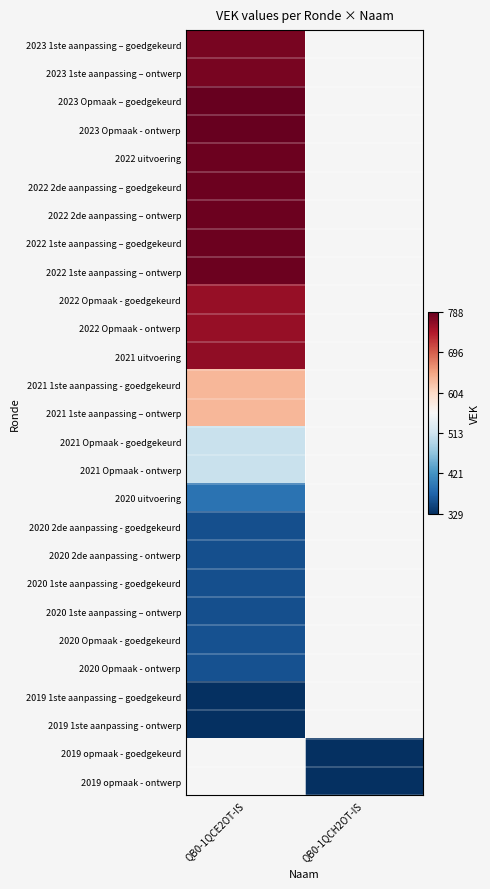

Where is 2022 1ste aanpassing – goedgekeurd nearest to the value 0?

QB0-1QCE2OT-IS